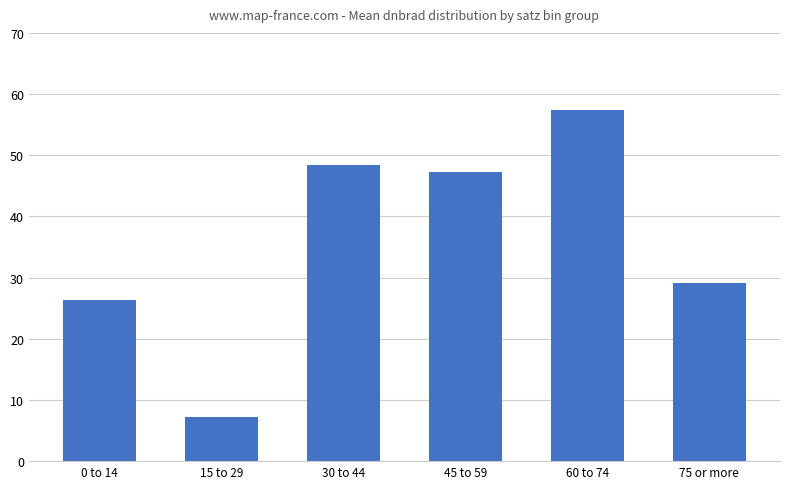

Which category has the highest value across all series?

60 to 74